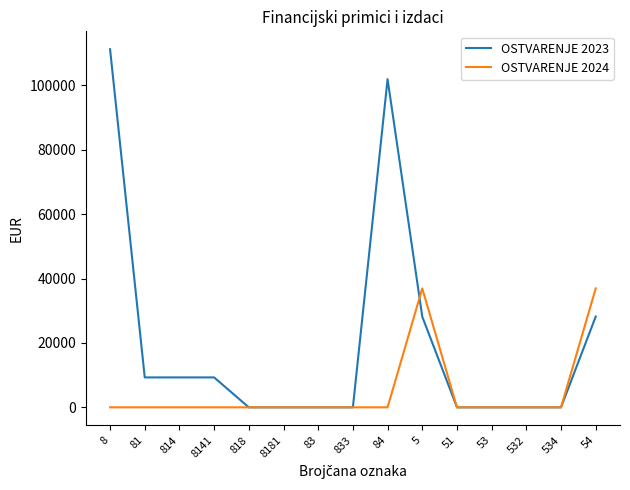

Does the chart have visible grid lines?

No